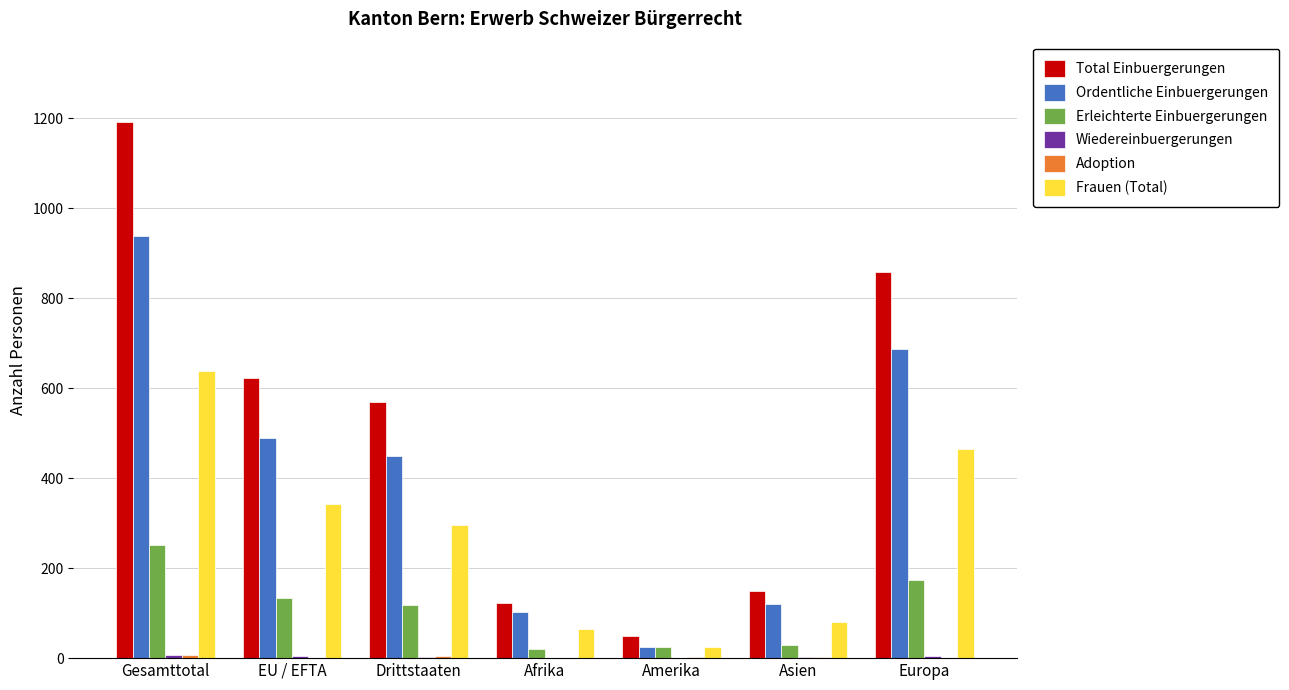

What is the greatest value displayed?

1191